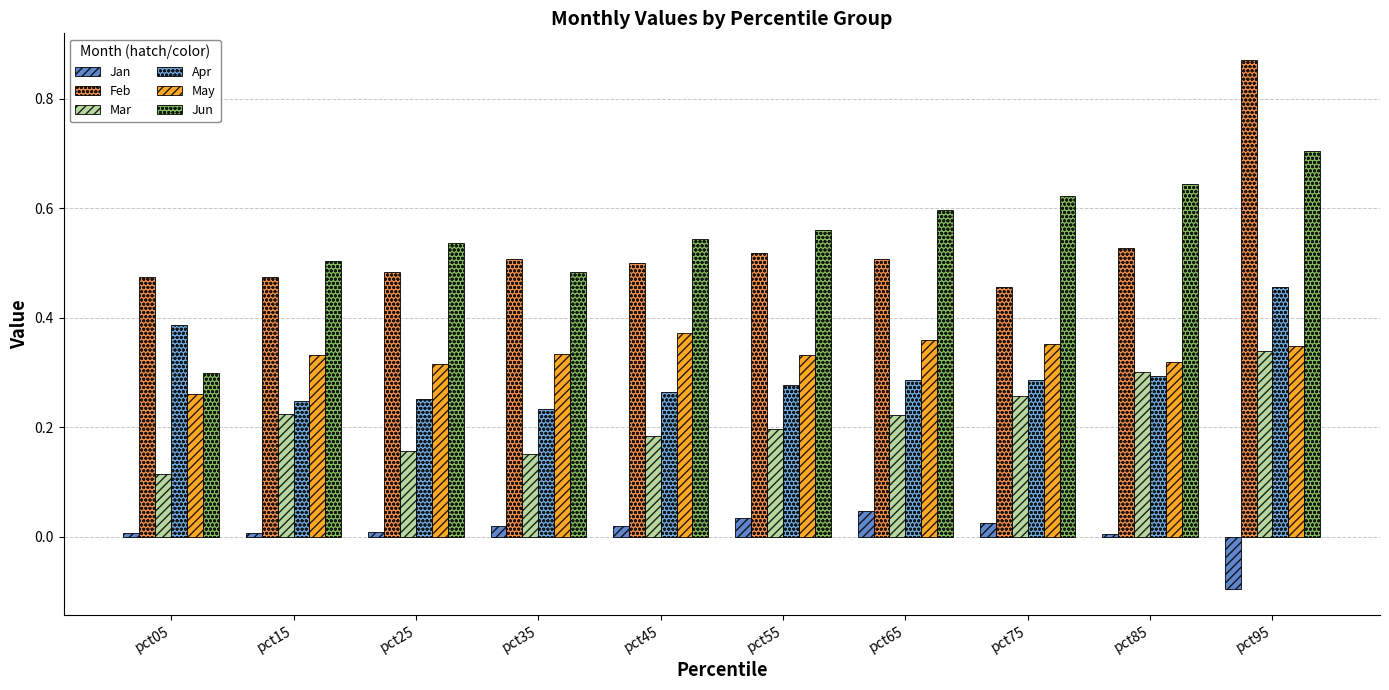

At how many categories does at least one series exceed 0?

10